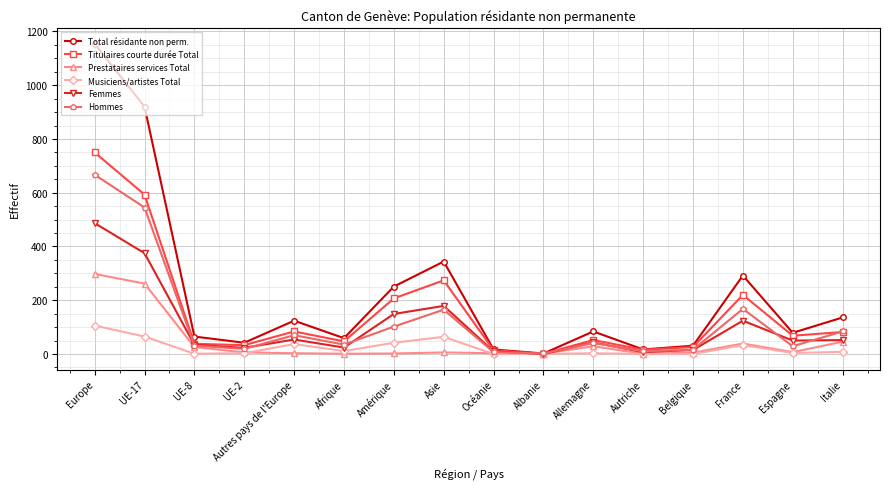

What is the difference between the maximum and minimum values in the Musiciens/artistes Total series?

106